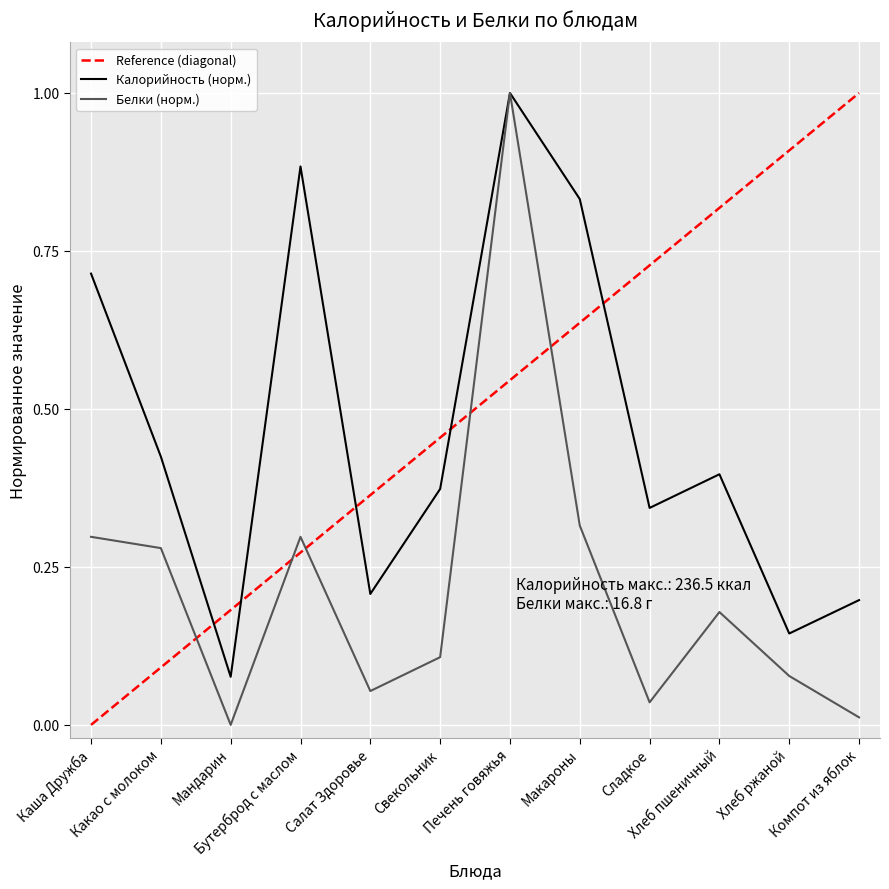

What is the difference between the maximum and second lowest values in the Белки series?

1.0